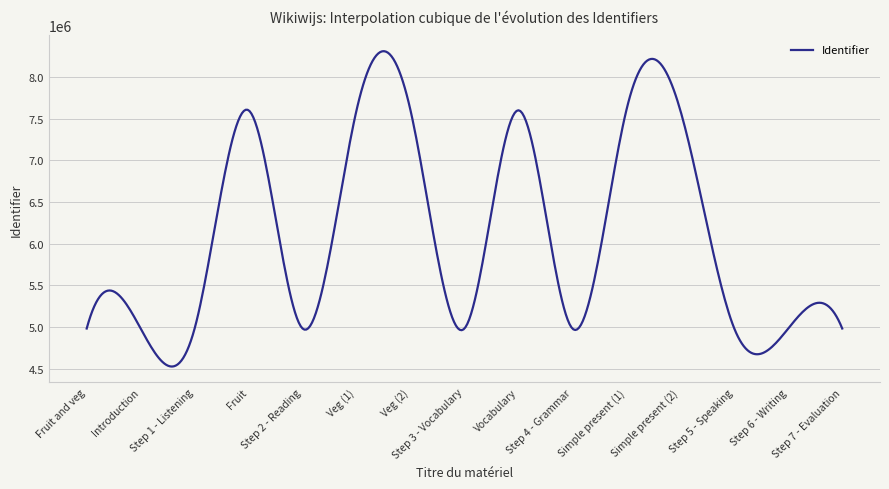

What is the difference between the maximum and minimum values?

3781575.4